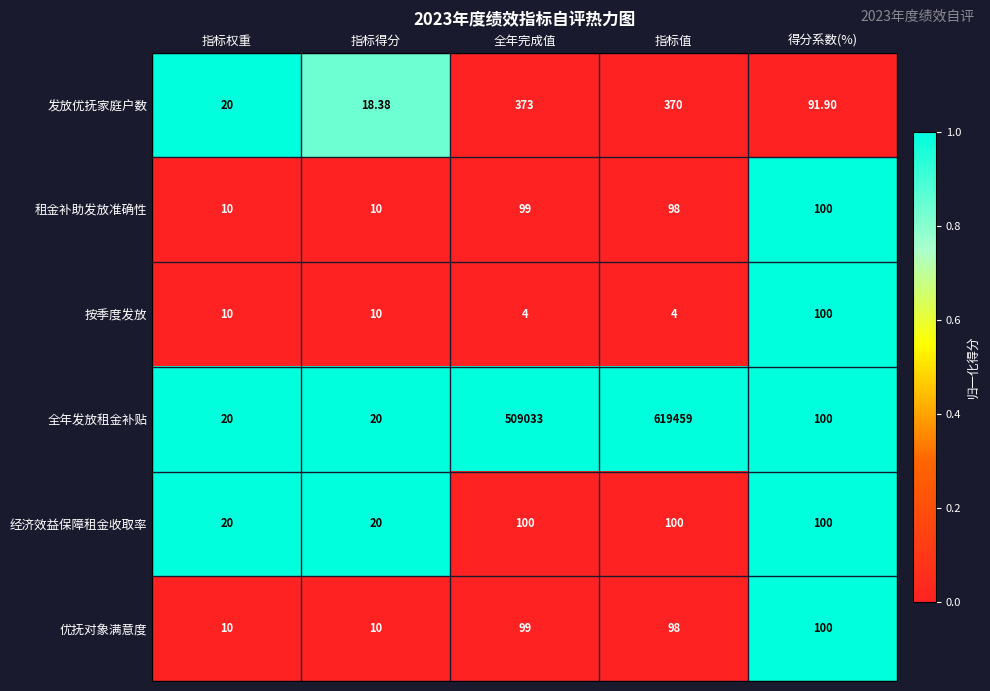

What is the difference between the highest and lowest values at 全年完成值?

509029.0